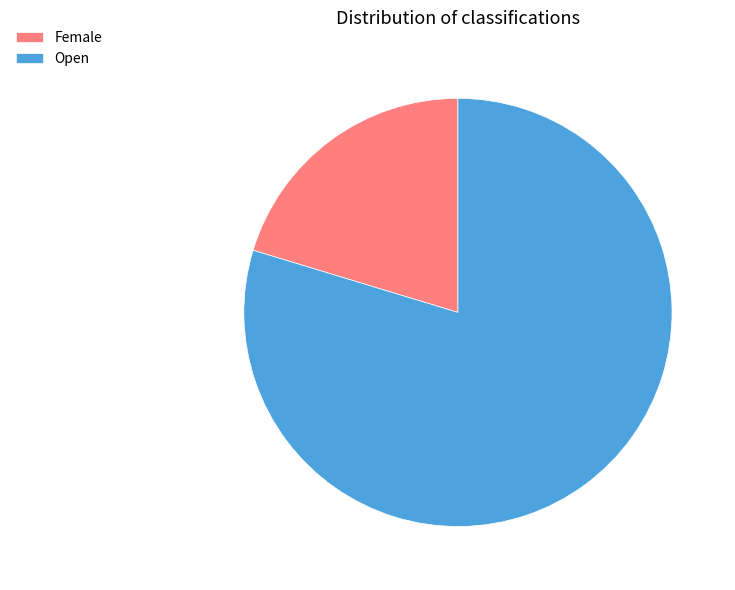

Is the sum of Open and Female greater than half?

Yes